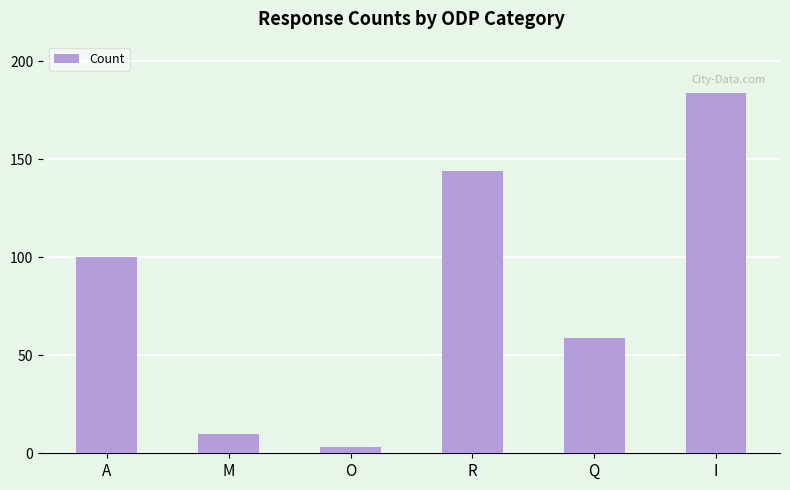

Are the bars grouped side by side (vs. stacked)?

No